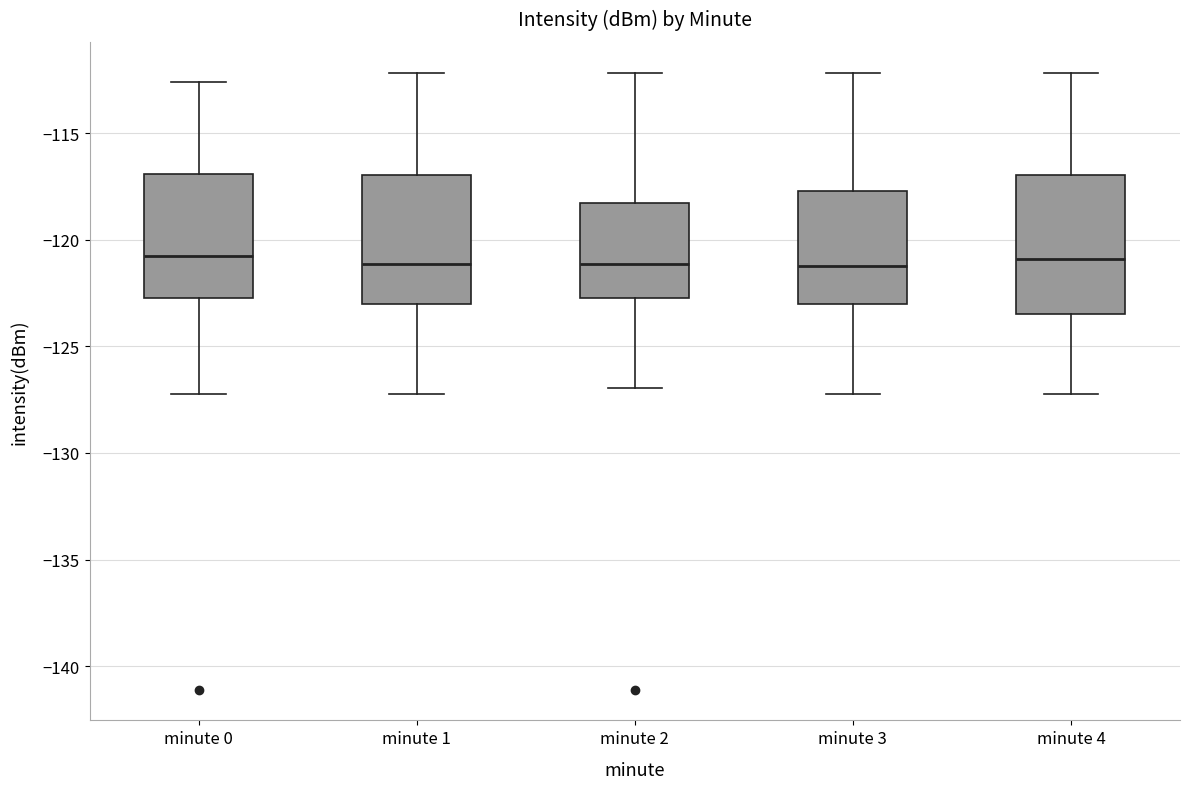

Reading left to right, transcribe this box plot: for each box, give where its median line is, the range the box spans, and where its two whiskers end, as read against the y-axis. The values are not printed on the chart, so give them approximately, as read against the axis.

minute 0: median -121.0, box -122.5 to -117.0, whiskers -127.0 to -112.5
minute 1: median -121.0, box -123.0 to -117.0, whiskers -127.0 to -112.0
minute 2: median -121.0, box -122.5 to -118.5, whiskers -127.0 to -112.0
minute 3: median -121.0, box -123.0 to -117.5, whiskers -127.0 to -112.0
minute 4: median -121.0, box -123.5 to -117.0, whiskers -127.0 to -112.0